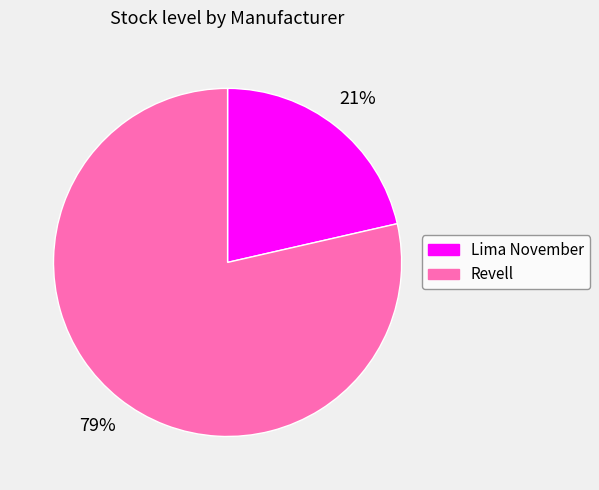

Combined, do Lima November and Revell account for over 50%?

Yes